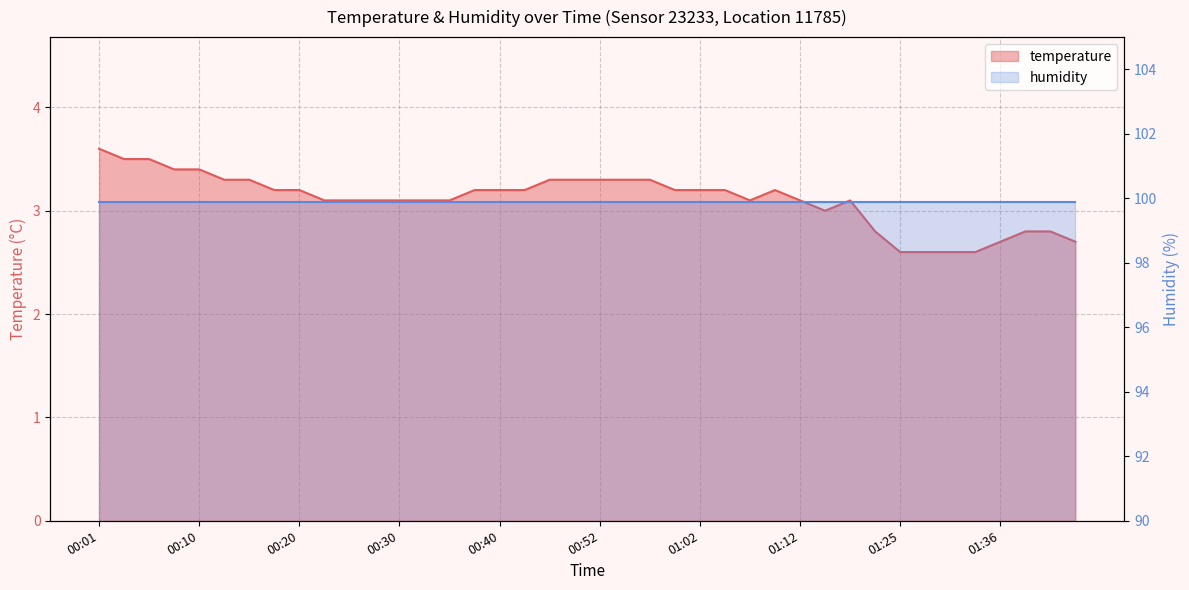

Where is the first local minimum?

01:07